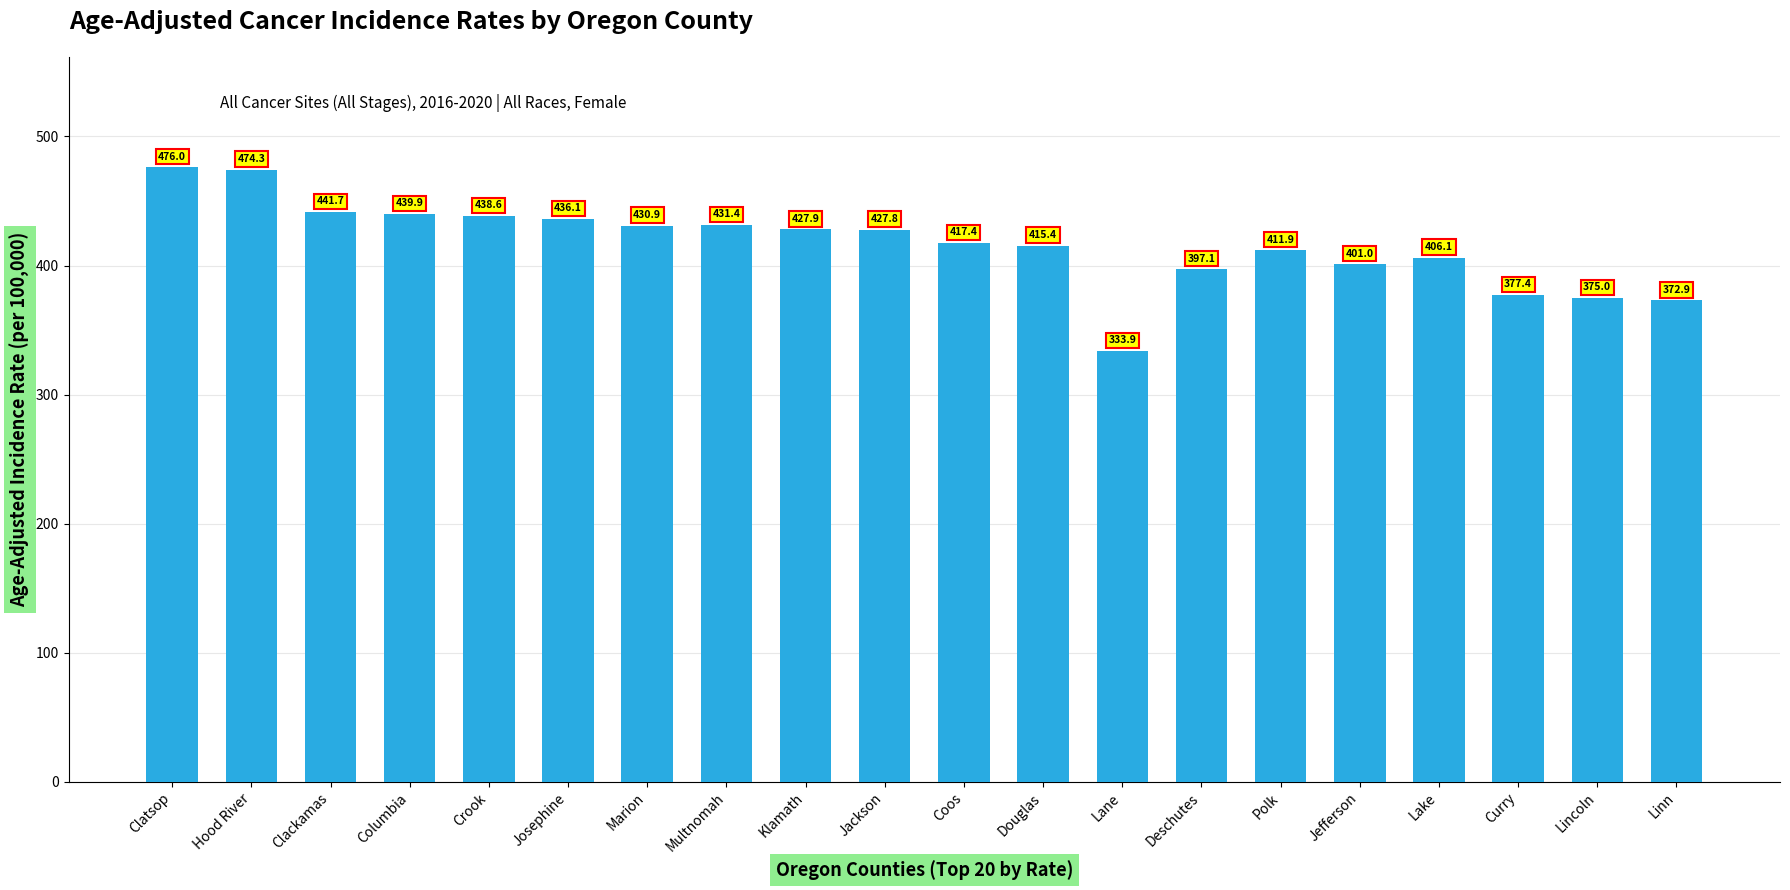

Count the number of values greater than 427.

10